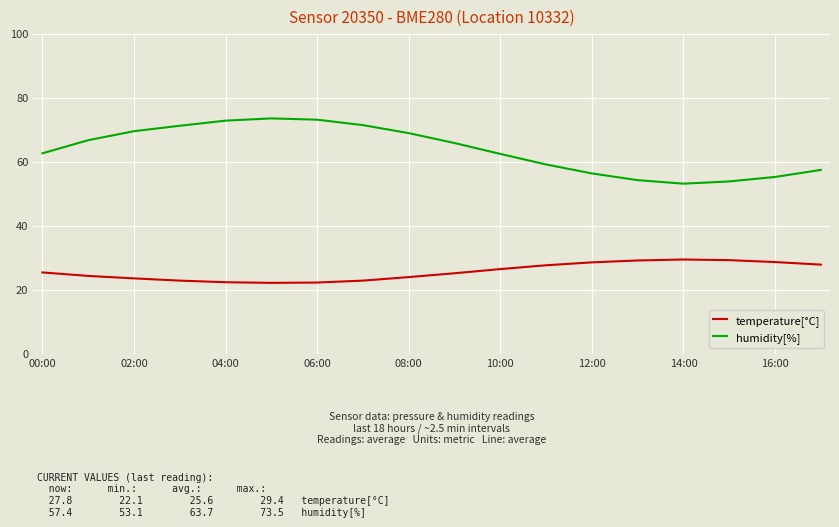

Which series has the widest spread of values?

humidity[%]